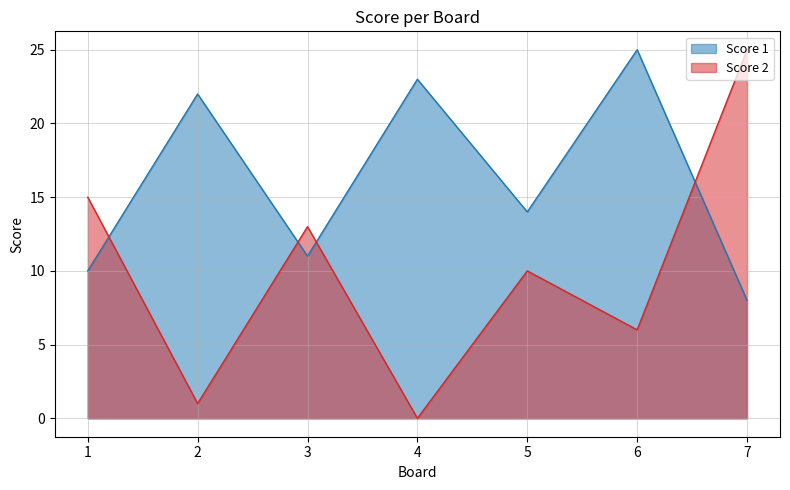

What is the maximum value for Score 1?

25